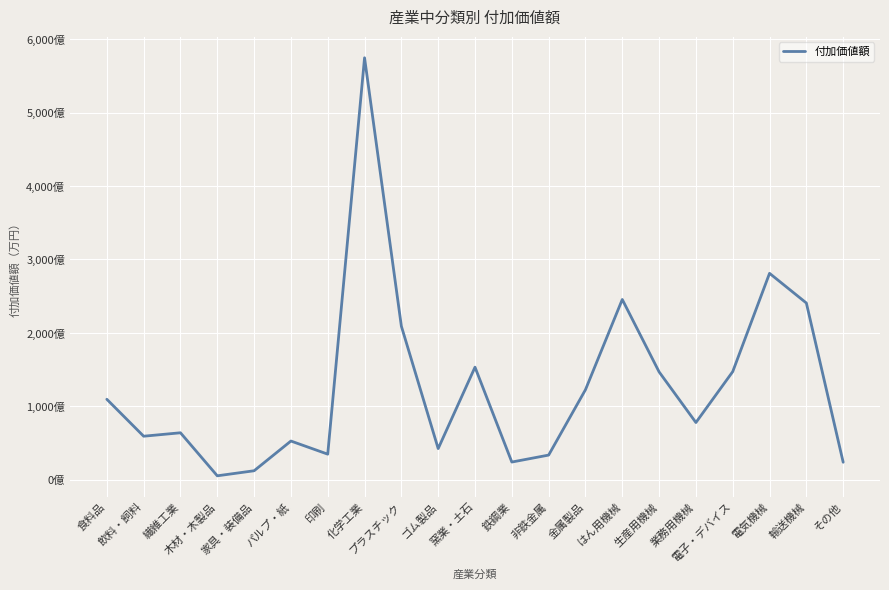

Reading right to left, what are all the values shown in this chart?

その他=2408757	輸送機械=24076799	電気機械=28116955	電子・デバイス=14742041	業務用機械=7814828	生産用機械=14706681	はん用機械=24557931	金属製品=12278569	非鉄金属=3384632	鉄鋼業=2437619	窯業・土石=15348053	ゴム製品=4267519	プラスチック=20923369	化学工業=57448620	印刷=3510878	パルプ・紙=5296249	家具・装備品=1251696	木材・木製品=564215	繊維工業=6419978	飲料・飼料=5952331	食料品=10979786